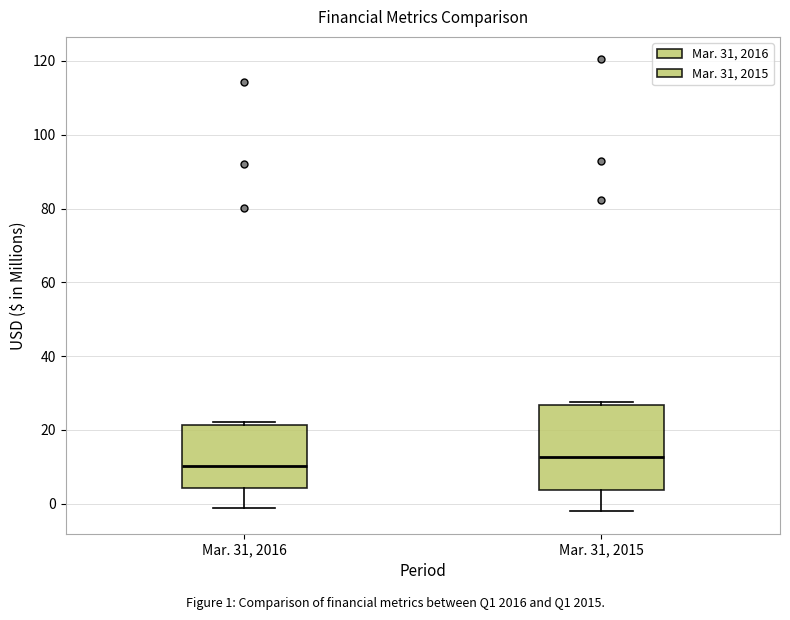

Comparing the boxes themselves (not the whiskers), which one is the tallest?

Mar. 31, 2015